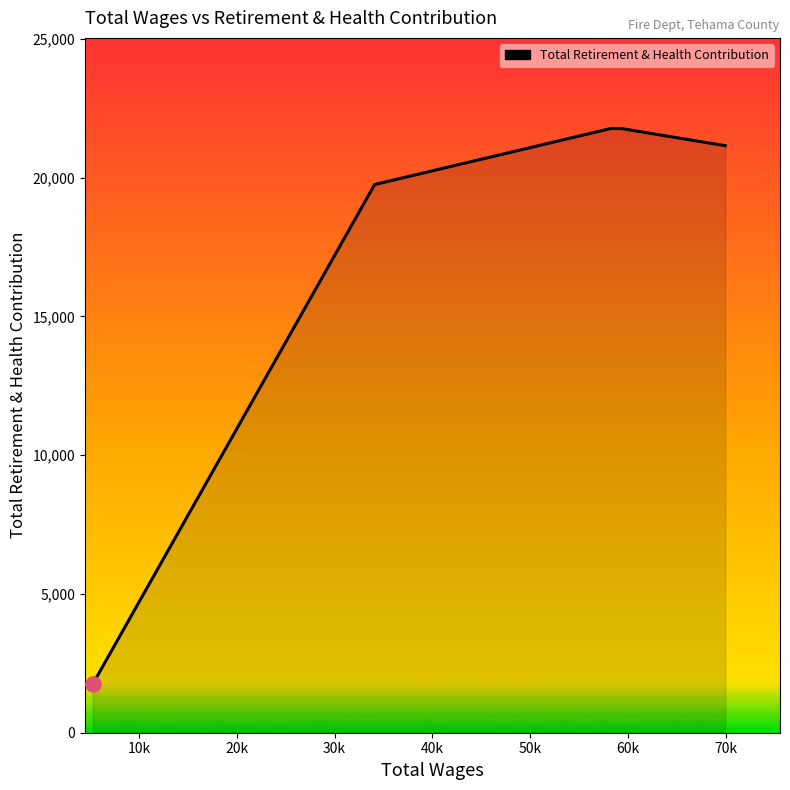

What is the greatest value displayed?

21772